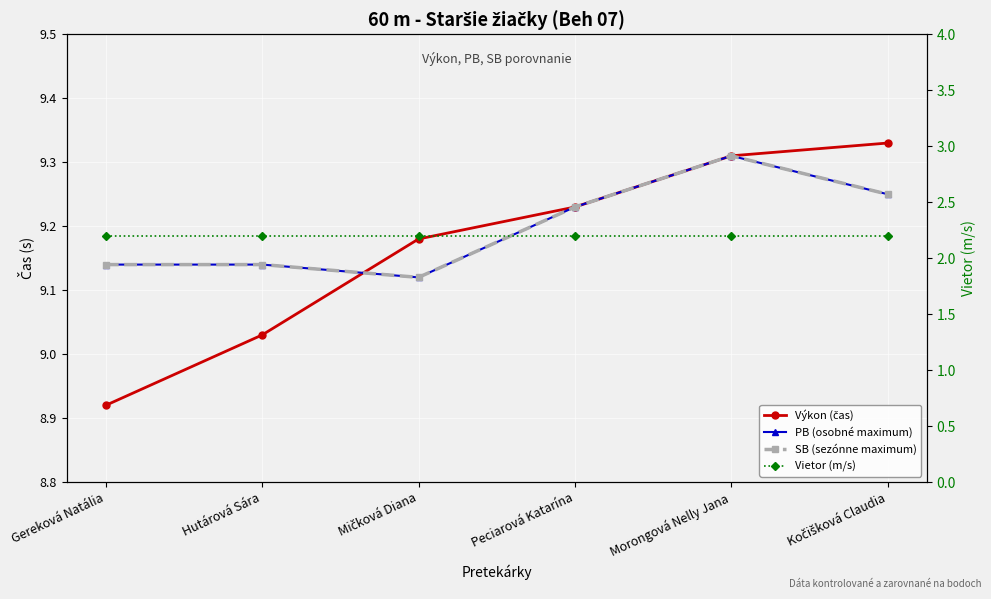

Which category has the highest value in the SB (sezónne maximum) series?

Morongová Nelly Jana